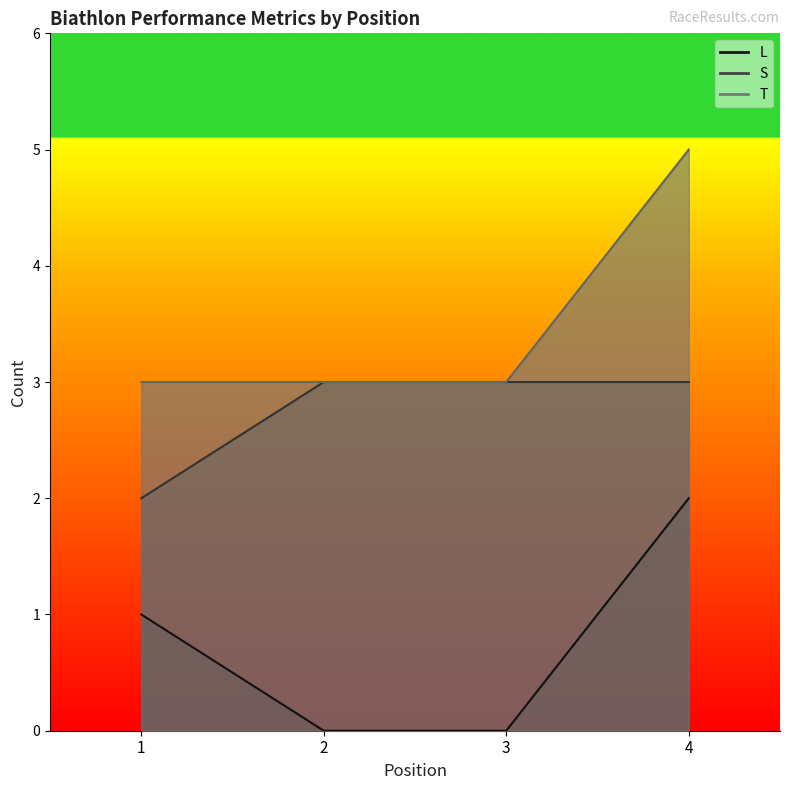

Reading left to right, extract all data points from this chart.

L: 1	0	0	2
S: 2	3	3	3
T: 3	3	3	5